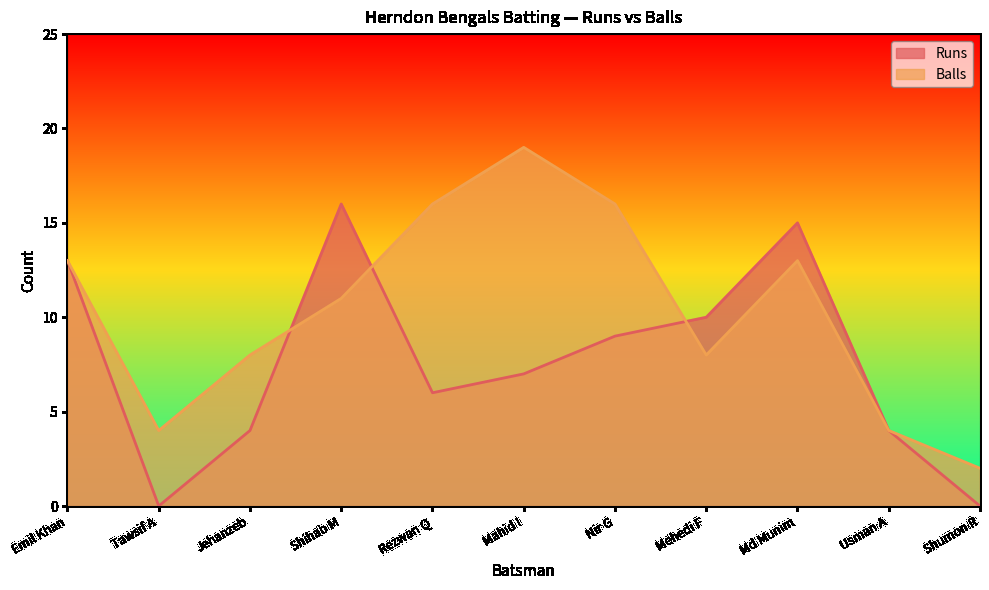

Which has a higher value, Emil Khan or Mehedi F?

Emil Khan